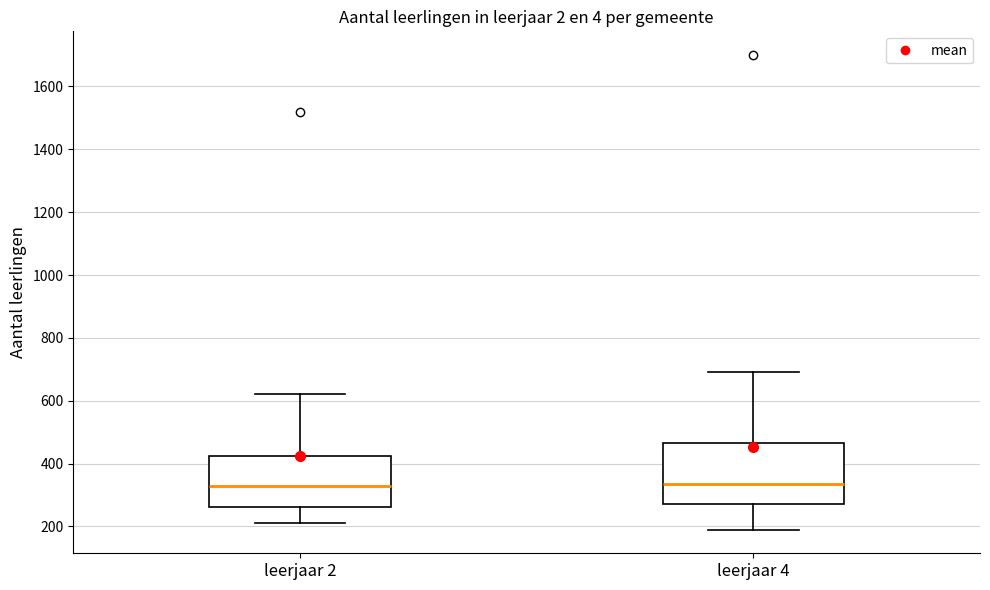

Reading left to right, read every box against the y-axis: the position of its median line, the range the box covers, and the ends of its whiskers. The values are not printed on the chart, so give them approximately, as read against the axis.

leerjaar 2: median 340, box 260 to 420, whiskers 220 to 620
leerjaar 4: median 340, box 280 to 460, whiskers 200 to 700